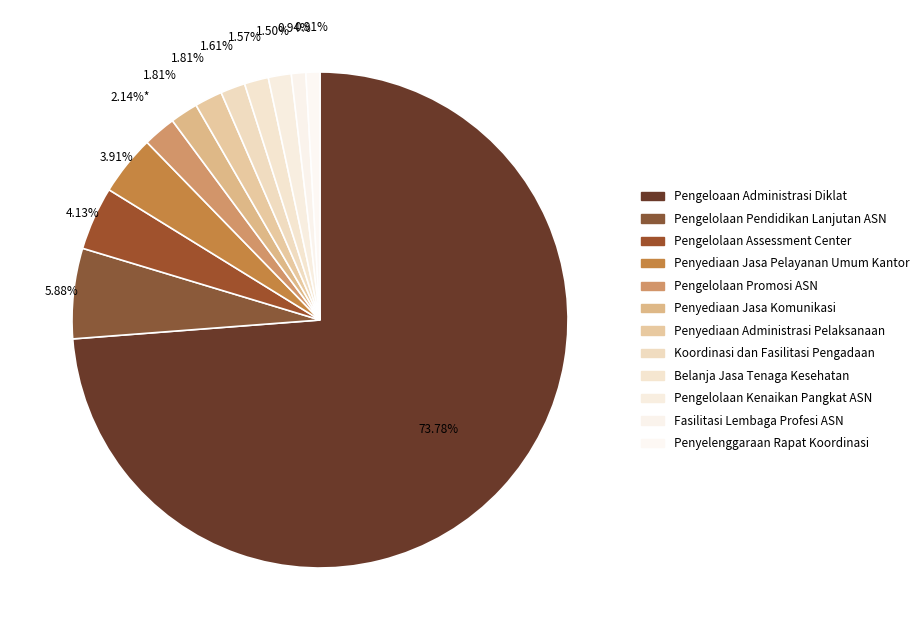

Combined, what portion of the pie is Fasilitasi Lembaga Profesi ASN and Pengelolaan Kenaikan Pangkat ASN?

2.4%